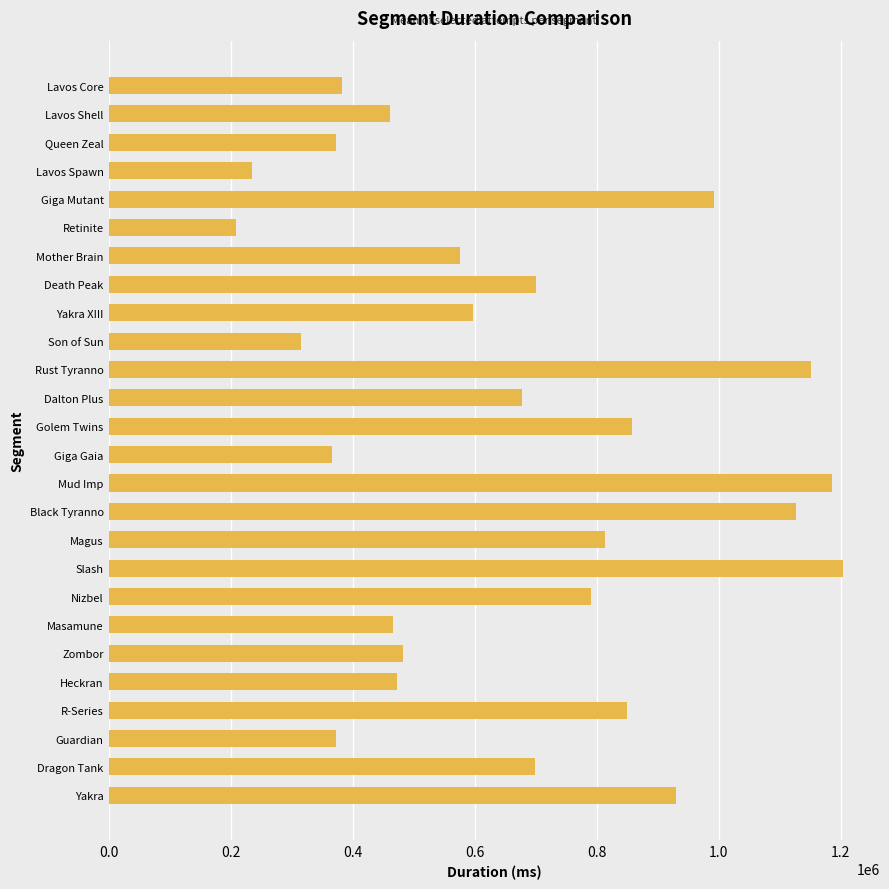

The value at R-Series is 1258838. True or false?

False